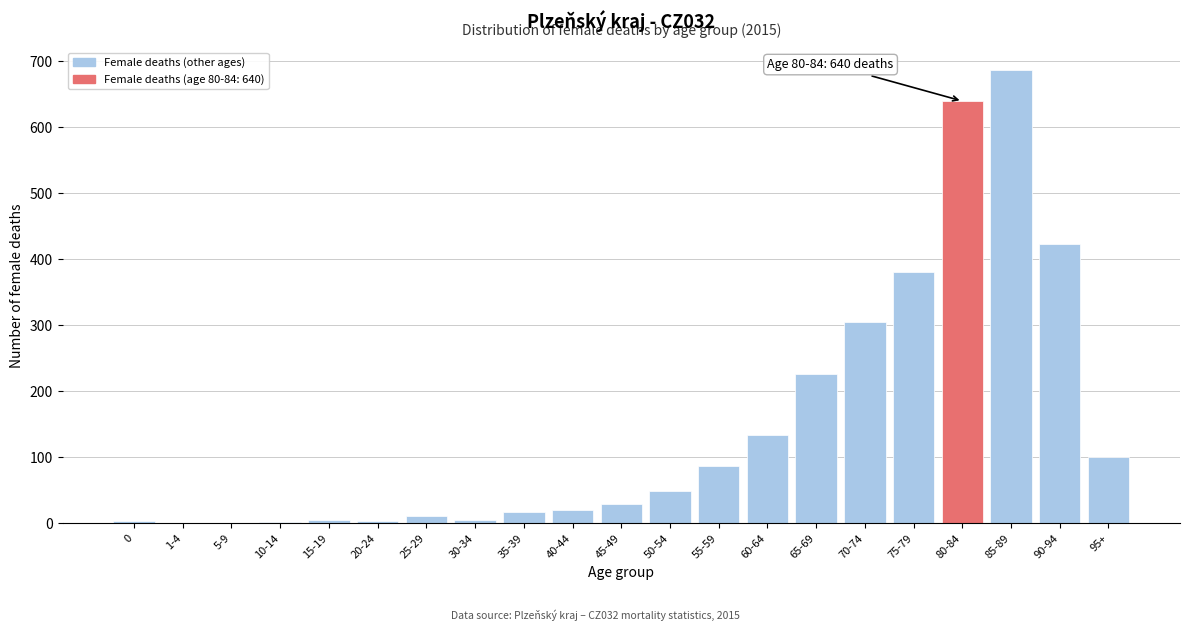

Where is the data nearest to the value 343?

70-74